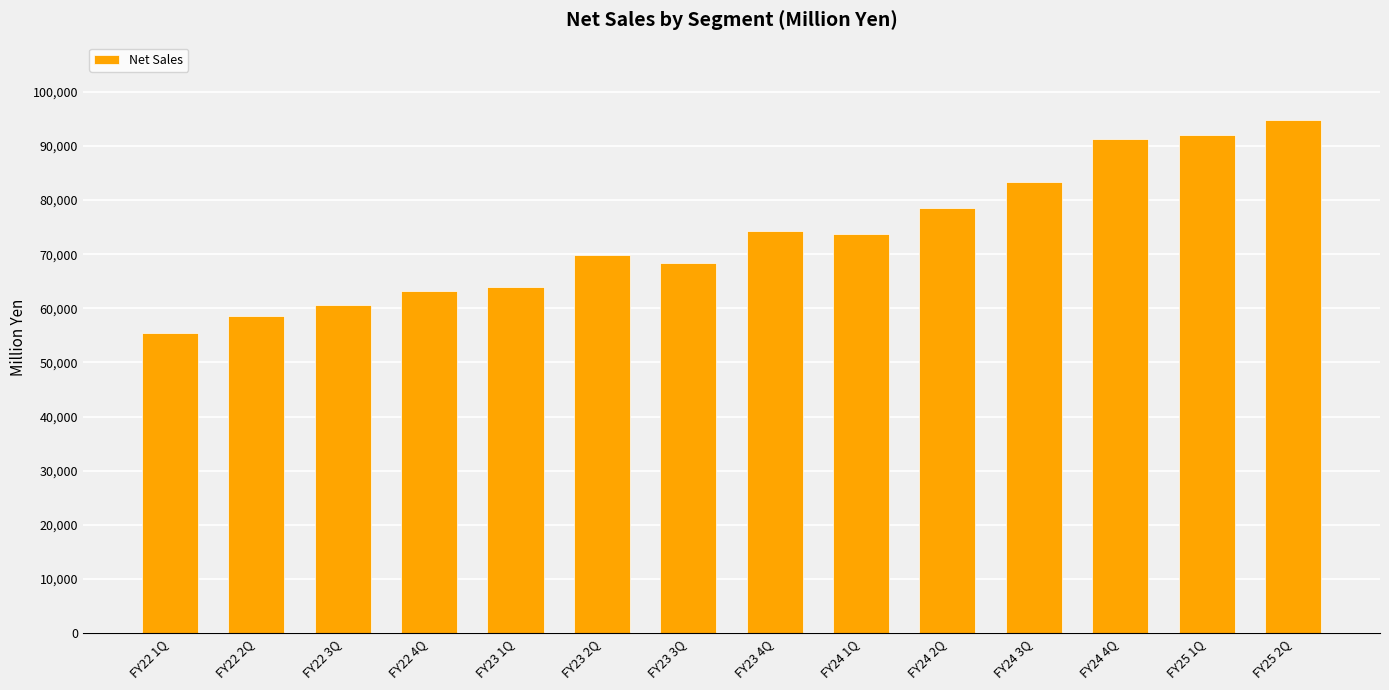

What is the difference between the values at FY22 2Q and FY22 4Q?

4686